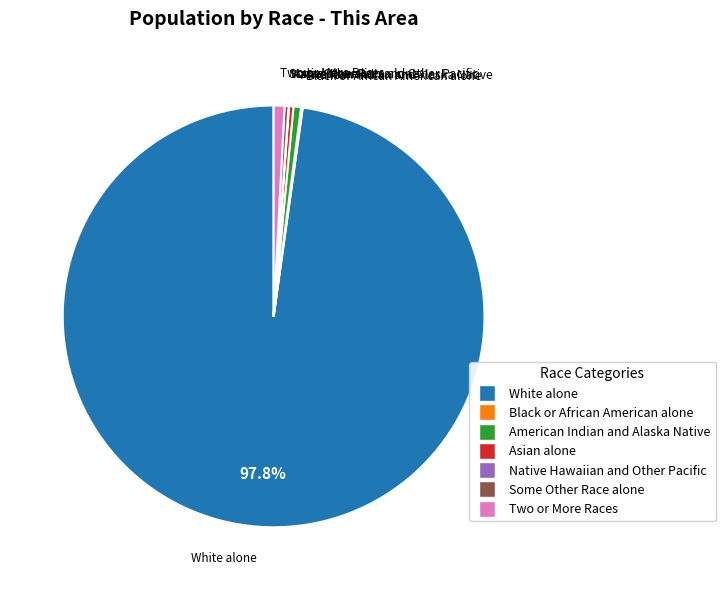

Is the sum of Asian alone and American Indian and Alaska Native greater than half?

No